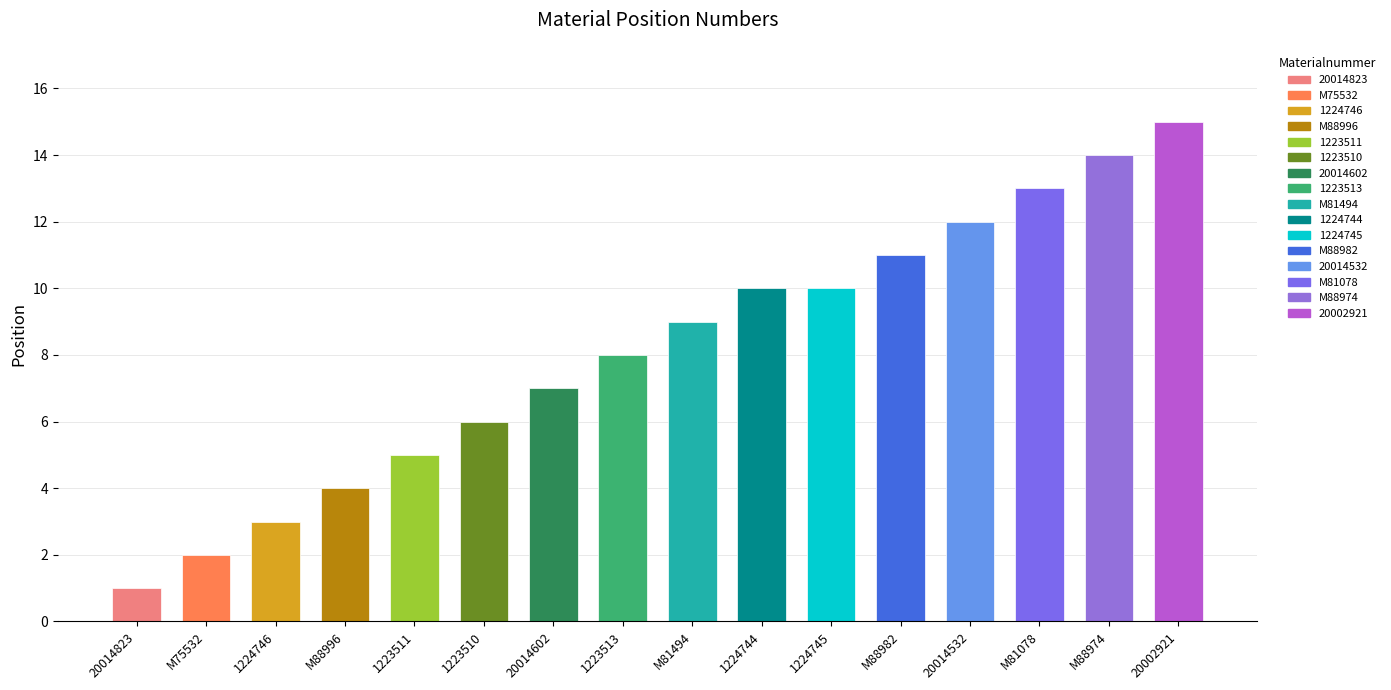

Which has a higher value, M75532 or M81078?

M81078